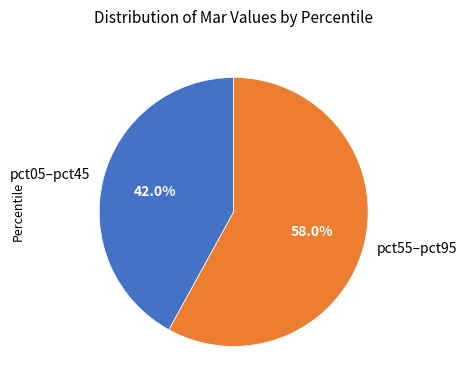

Is there a majority slice in this chart?

Yes